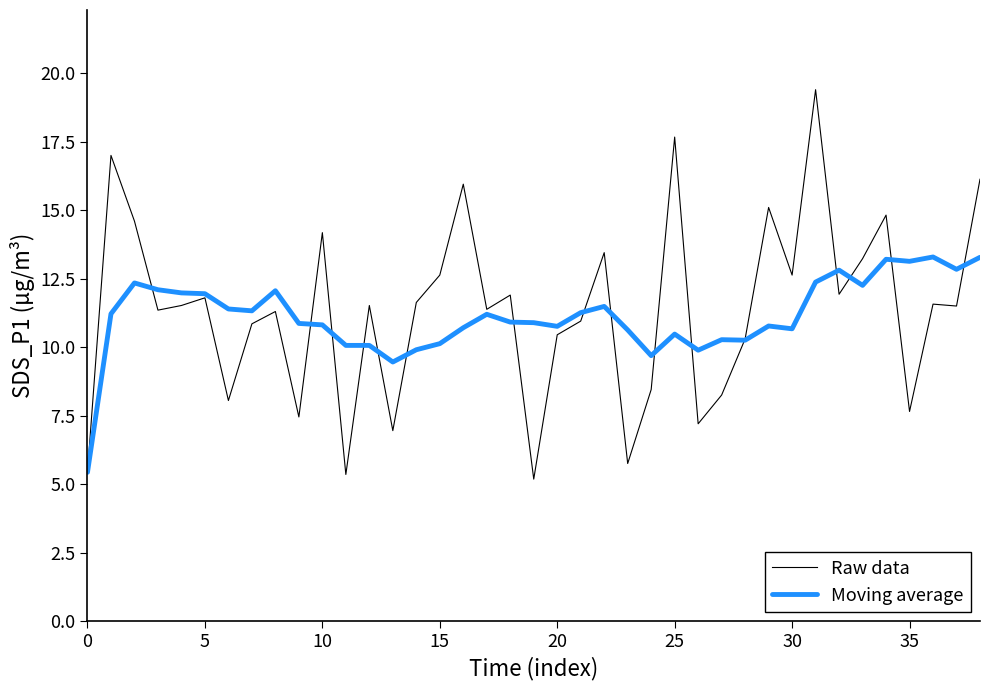

Rank the series by their maximum value, from highest to lowest.

Raw data, Moving average